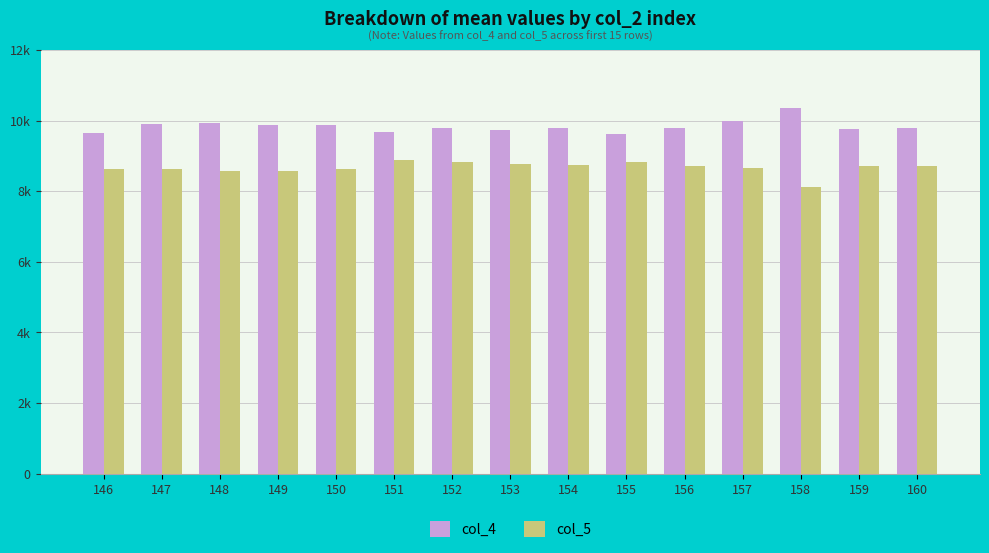

What are all the series names shown in the legend?

col_4, col_5